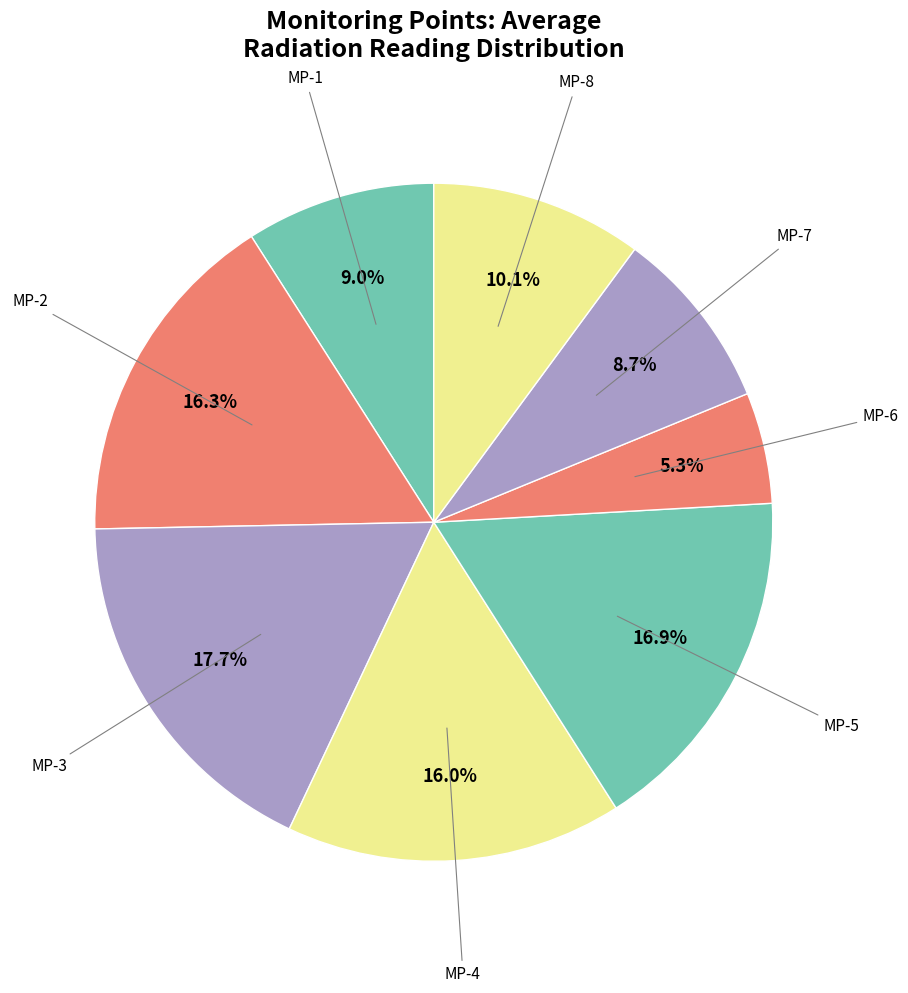

How many slices are in this pie chart?

8